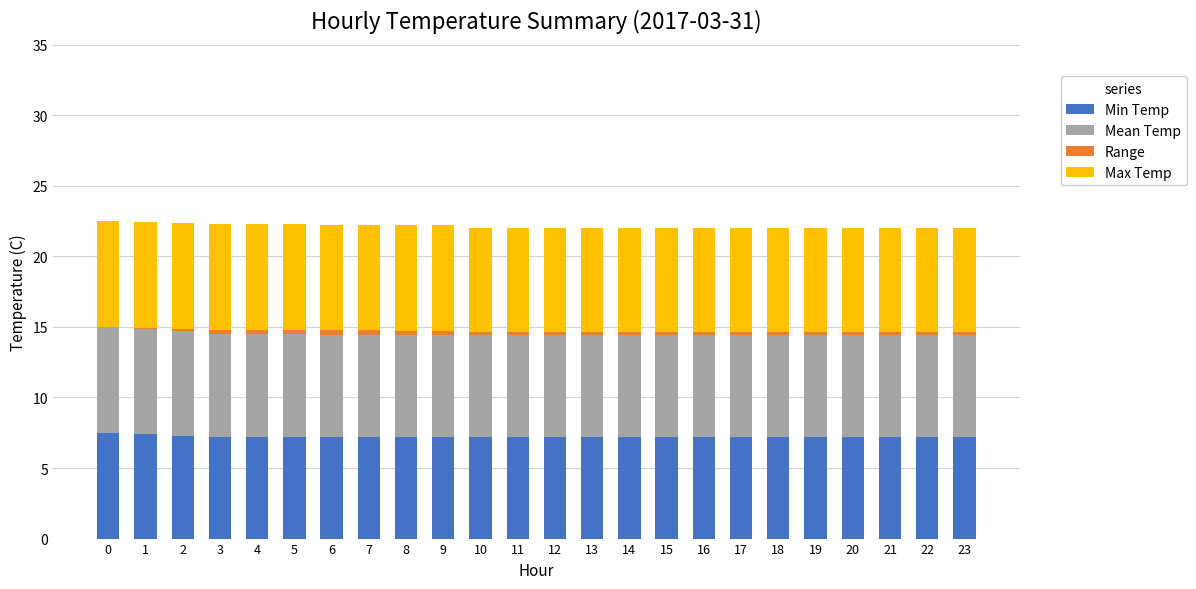

What is the sum of all Min Temp values?

173.4